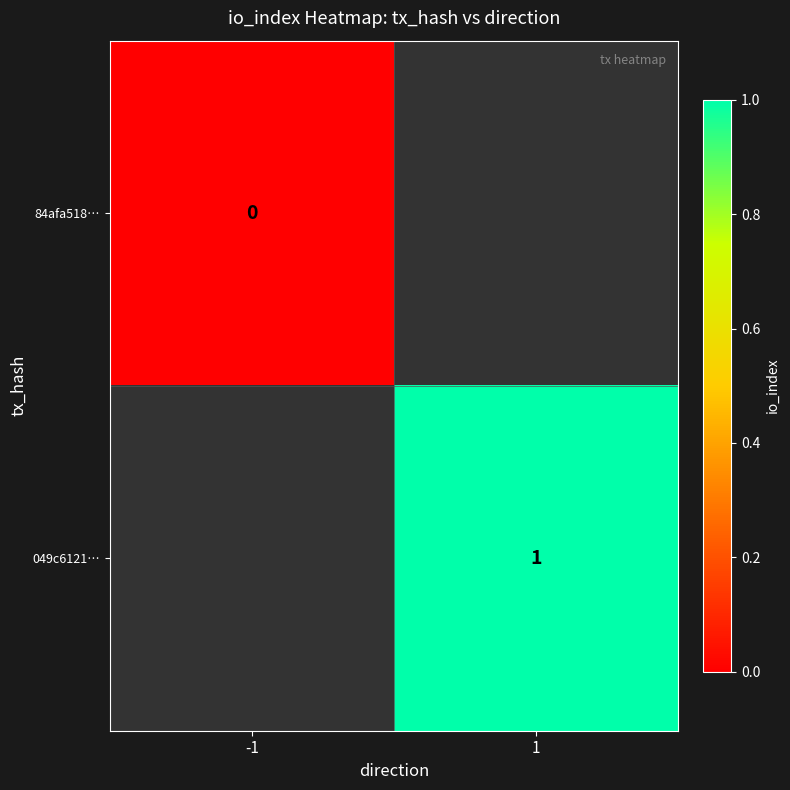

The 049c6121… series shows 2 at 1. True or false?

False